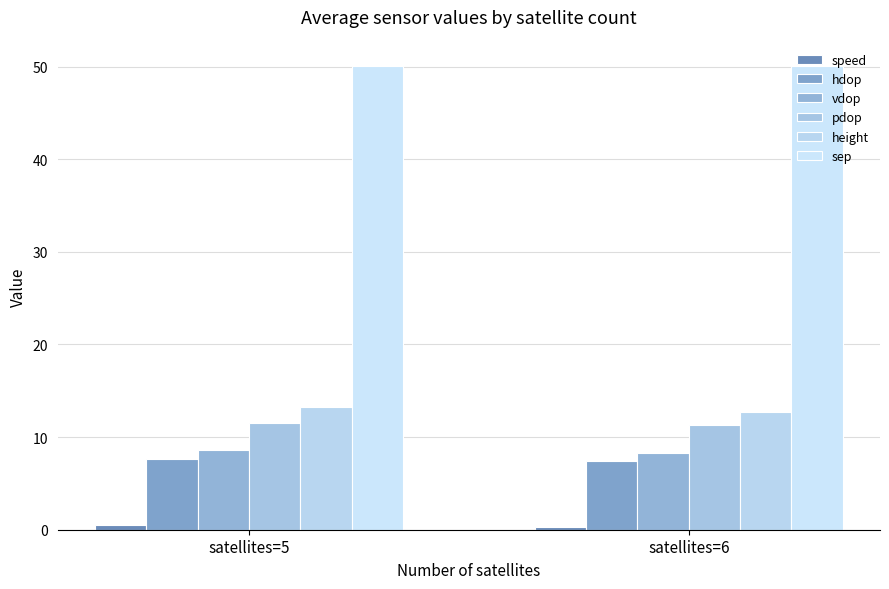

What is the total value across all series at satellites=5?

91.8